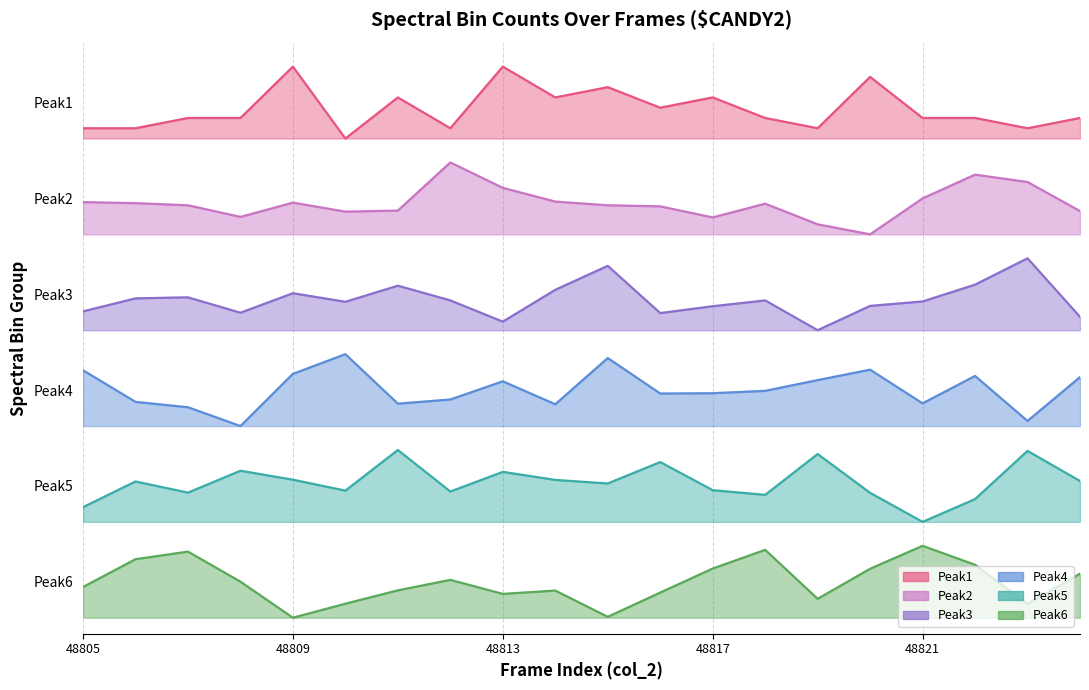

Reading right to left, transcribe all the data shown in this chart.

Peak1: 6.3	6.1	6.3	6.3	6.8	6.1	6.3	6.5	6.4	6.6	6.5	6.9	6.1	6.5	6.0	6.9	6.3	6.3	6.1	6.1
Peak2: 5.1	5.5	5.5	5.2	4.8	4.9	5.2	5.0	5.2	5.2	5.2	5.4	5.7	5.1	5.1	5.2	5.0	5.2	5.2	5.2
Peak3: 3.8	4.5	4.2	4.0	3.9	3.6	4.0	3.9	3.8	4.4	4.1	3.7	4.0	4.2	4.0	4.1	3.8	4.0	4.0	3.8
Peak4: 3.0	2.5	3.0	2.7	3.1	3.0	2.8	2.8	2.8	3.3	2.7	3.0	2.7	2.7	3.3	3.1	2.4	2.6	2.7	3.1
Peak5: 1.7	2.1	1.5	1.2	1.6	2.0	1.5	1.6	1.9	1.7	1.7	1.8	1.6	2.1	1.6	1.7	1.8	1.6	1.7	1.4
Peak6: 0.6	0.2	0.7	0.9	0.6	0.2	0.8	0.6	0.3	0.0	0.3	0.3	0.5	0.3	0.2	0.0	0.5	0.8	0.7	0.4